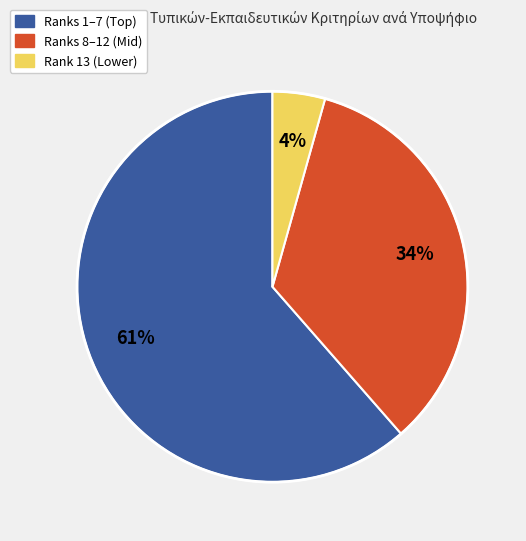

Is there any slice that represents more than half of the pie?

Yes